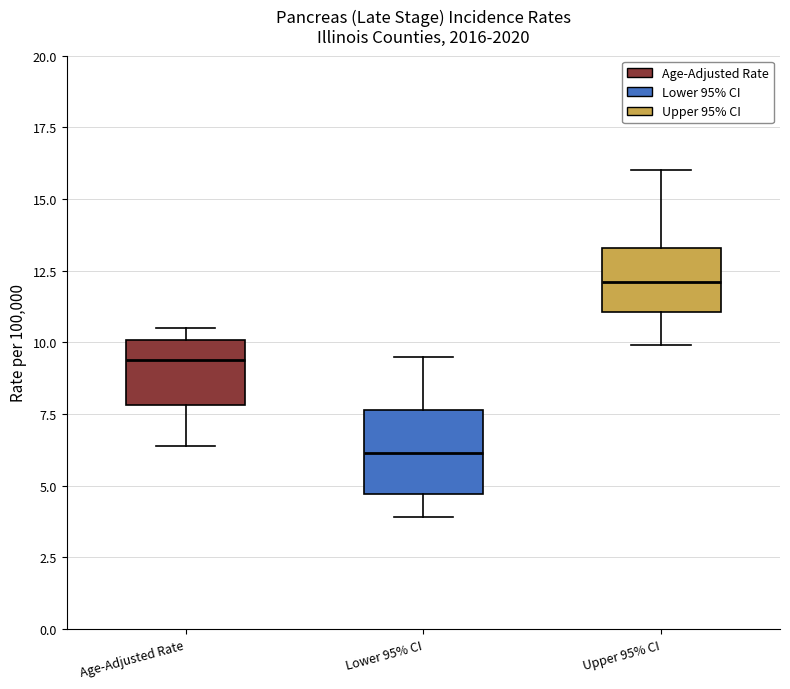

Comparing the boxes themselves (not the whiskers), which one is the tallest?

Lower 95% CI